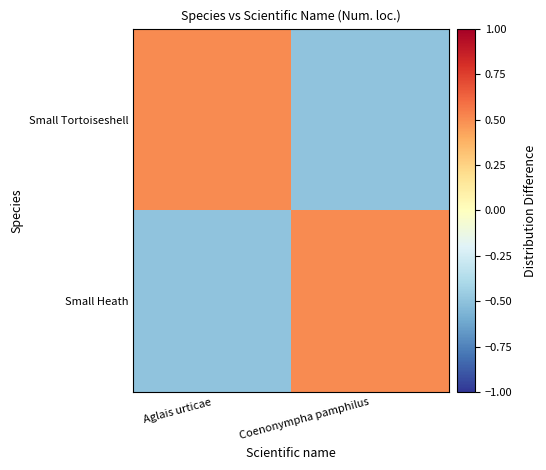

List the series in order of their peak value, lowest first.

Small Tortoiseshell, Small Heath